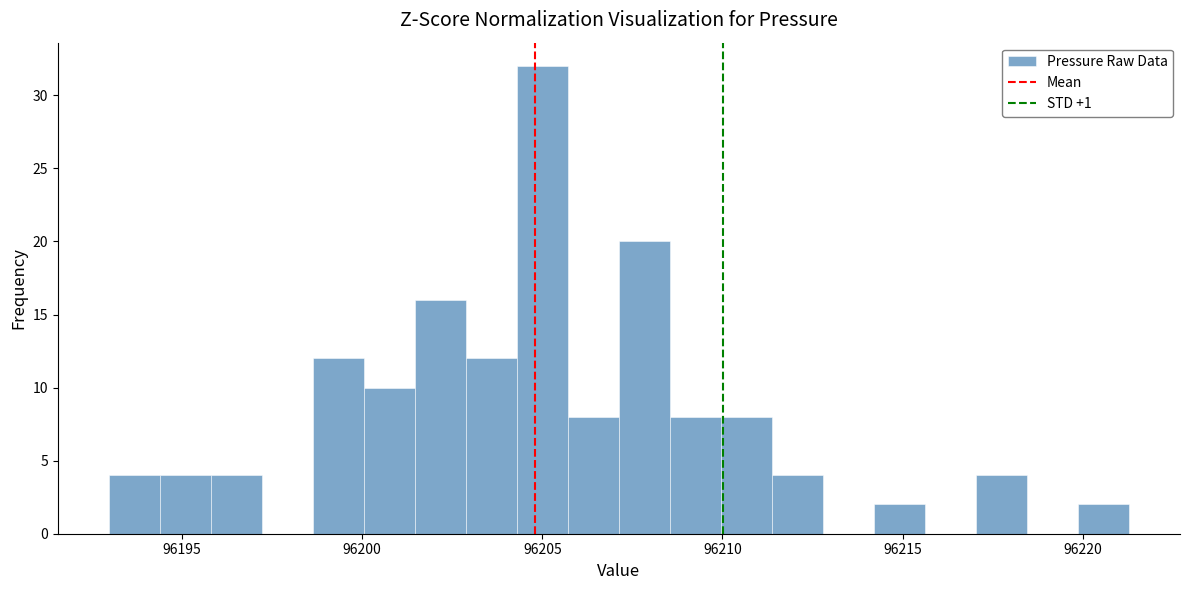

Read against the x-axis, roughly where is the centre of the tallest bar?

96205.0